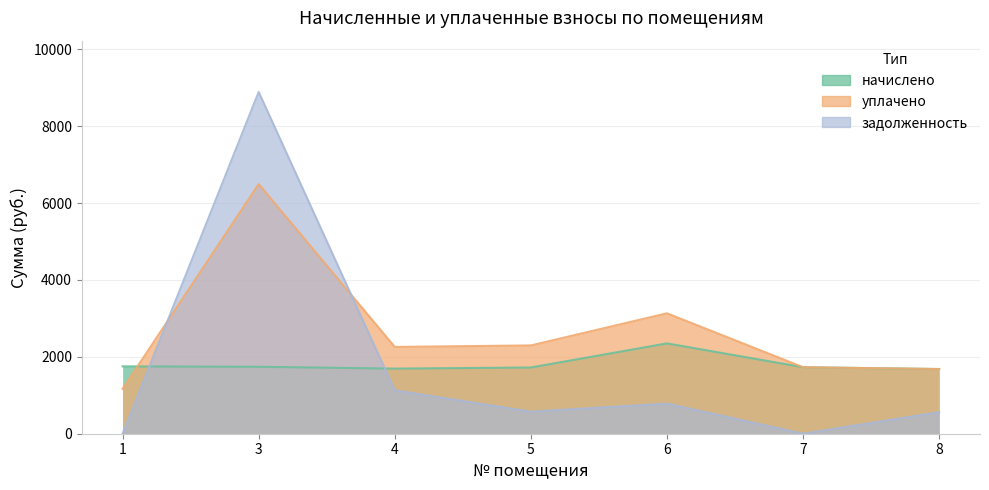

What is the average value of the уплачено series?

2681.0